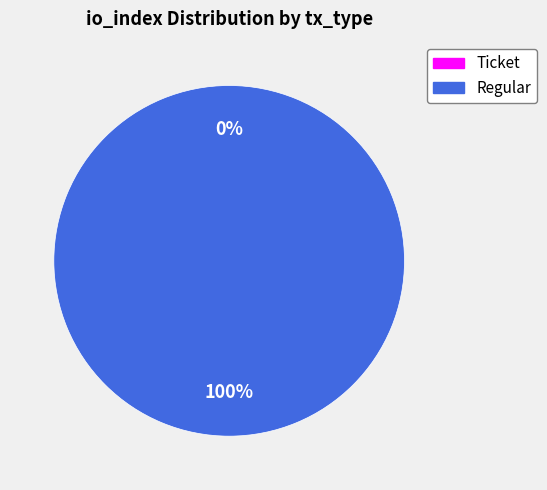

What is the largest slice in the pie chart?

Regular